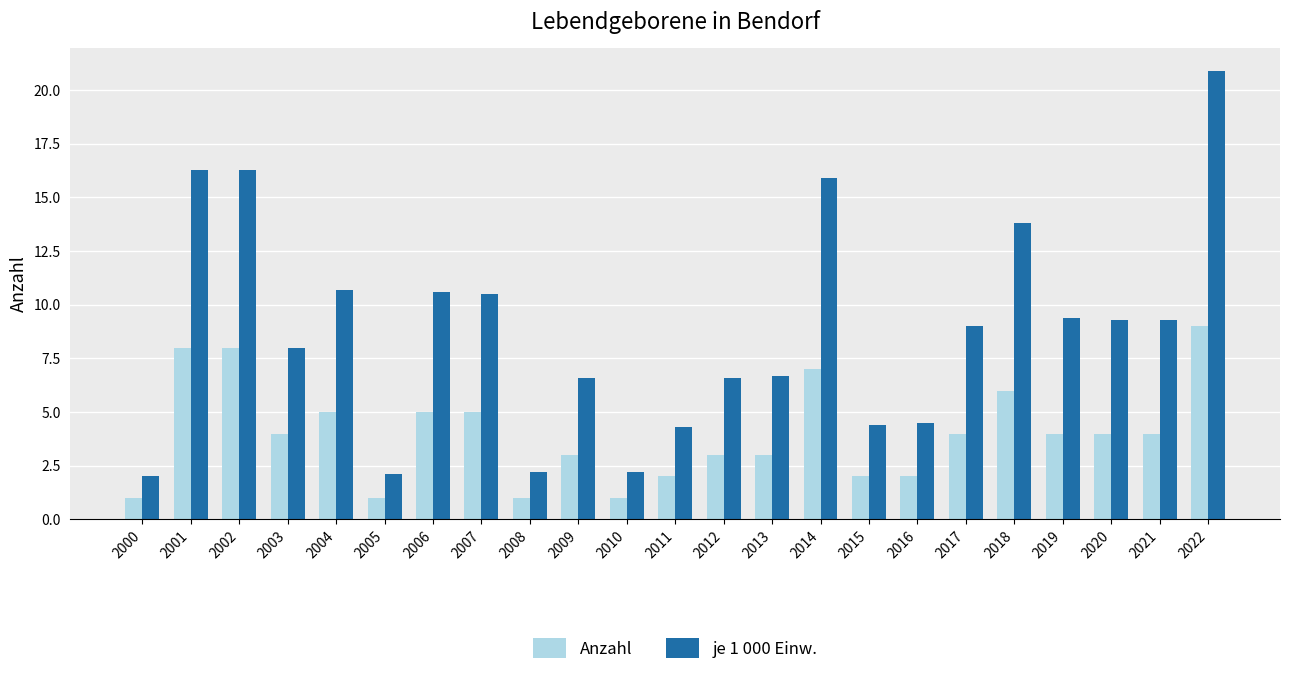

The value of je 1 000 Einw. at 2011 is 4.3. True or false?

True